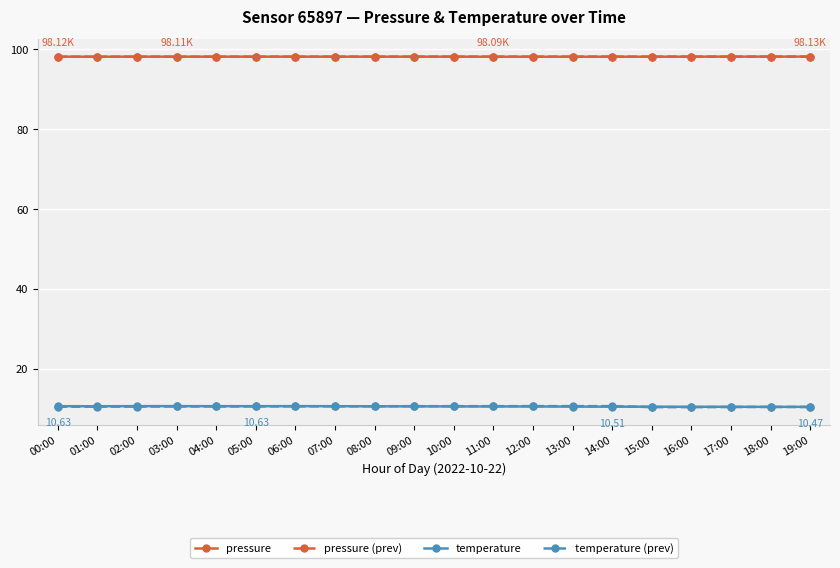

Does the chart display data point markers on the line(s)?

Yes